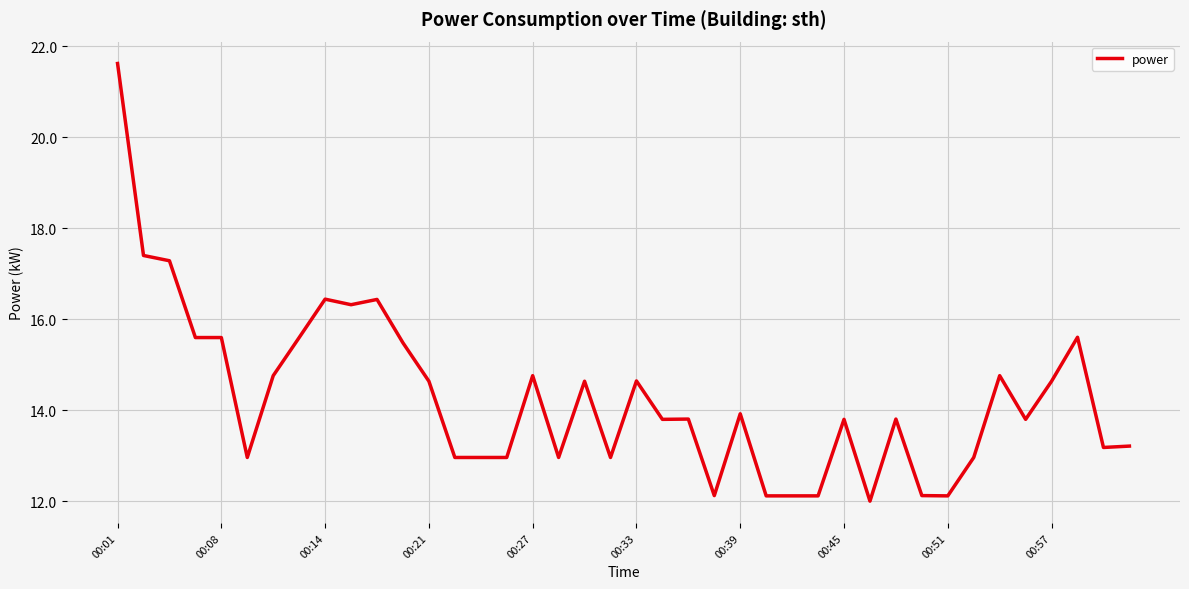

What is the minimum value shown in the chart?

12.0